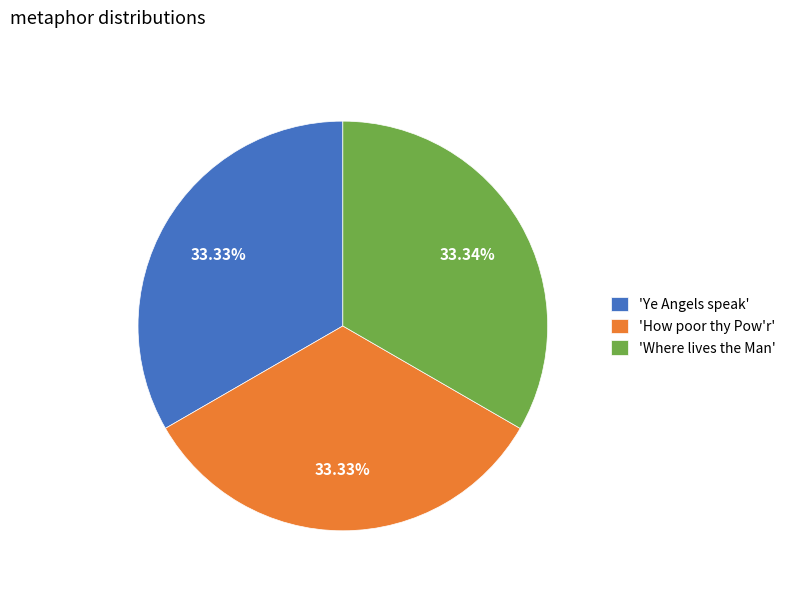

Combined, do 'Where lives the Man' and 'How poor thy Pow'r' account for over 50%?

Yes